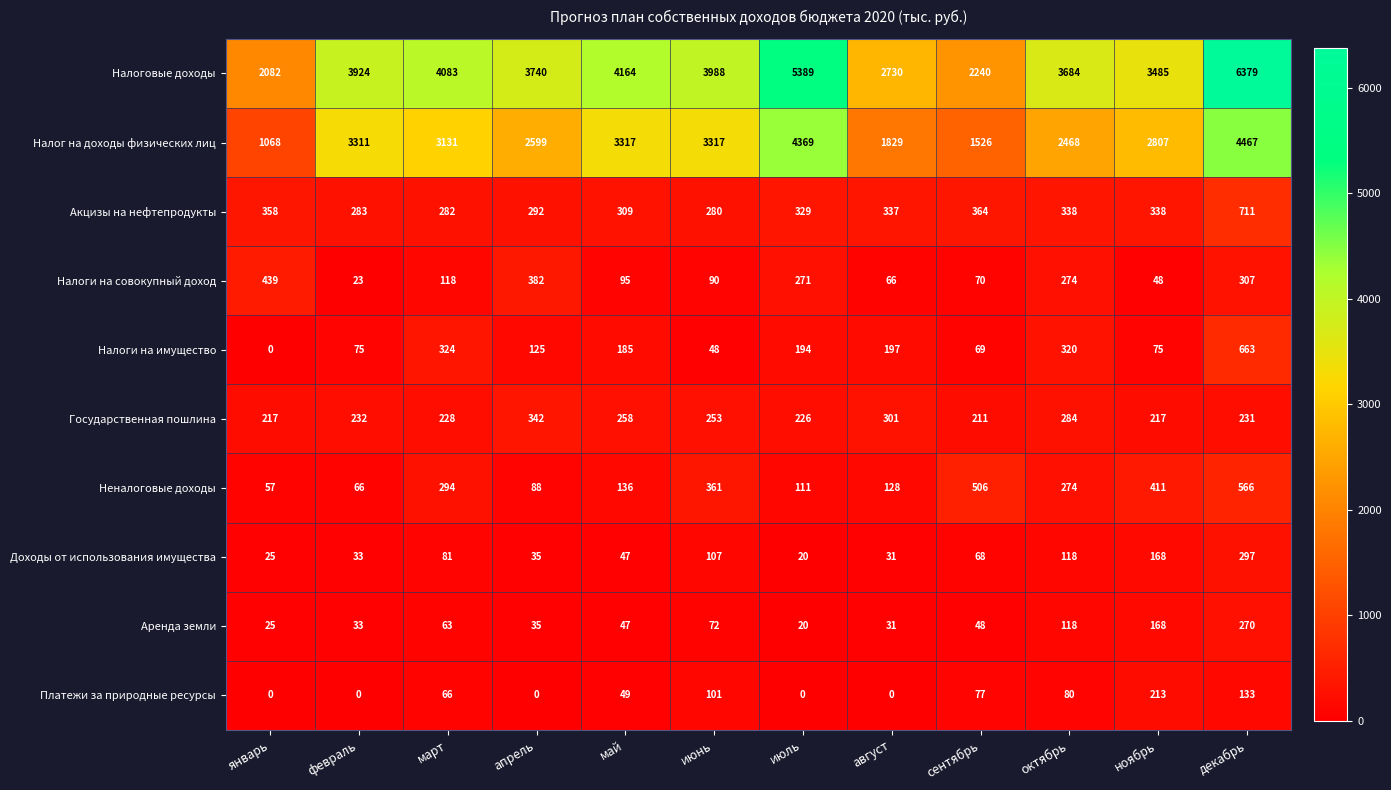

At which category is the sum across all series the highest?

декабрь